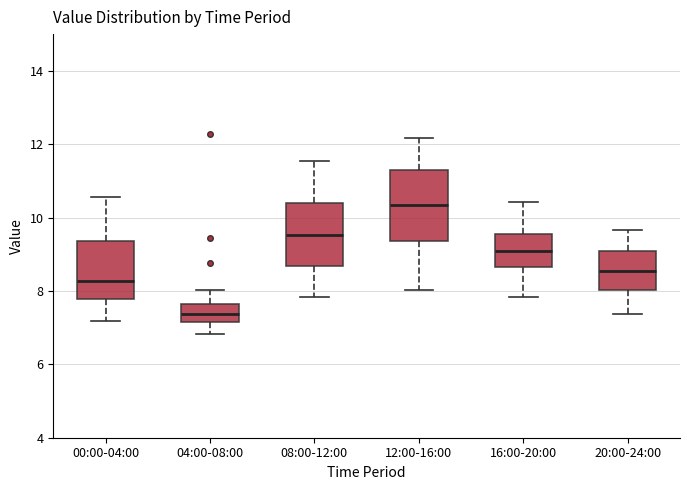

Reading left to right, read every box against the y-axis: the position of its median line, the range the box covers, and the ends of its whiskers. The values are not printed on the chart, so give them approximately, as read against the axis.

00:00-04:00: median 8.2, box 7.8 to 9.4, whiskers 7.2 to 10.6
04:00-08:00: median 7.4, box 7.2 to 7.6, whiskers 6.8 to 8.0
08:00-12:00: median 9.6, box 8.6 to 10.4, whiskers 7.8 to 11.6
12:00-16:00: median 10.4, box 9.4 to 11.2, whiskers 8.0 to 12.2
16:00-20:00: median 9.2, box 8.6 to 9.6, whiskers 7.8 to 10.4
20:00-24:00: median 8.6, box 8.0 to 9.0, whiskers 7.4 to 9.6